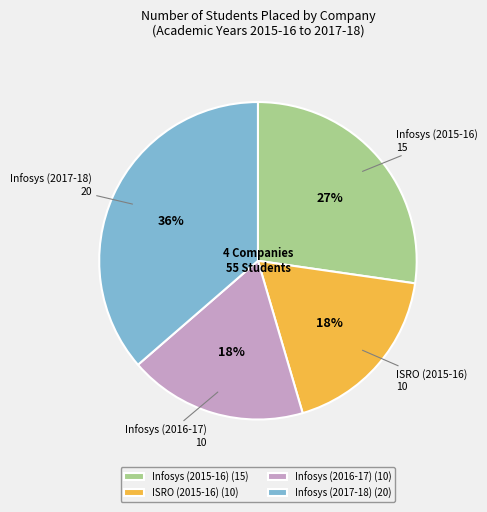

Which category has the biggest portion of the pie?

Infosys (2017-18)